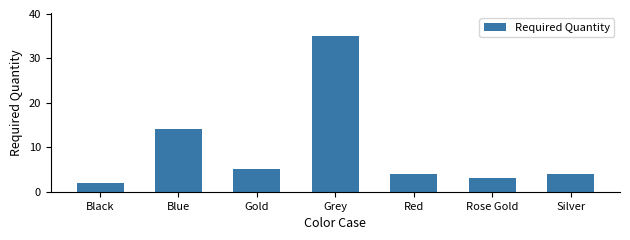

What is the label of the 2nd bar from the right?

Rose Gold